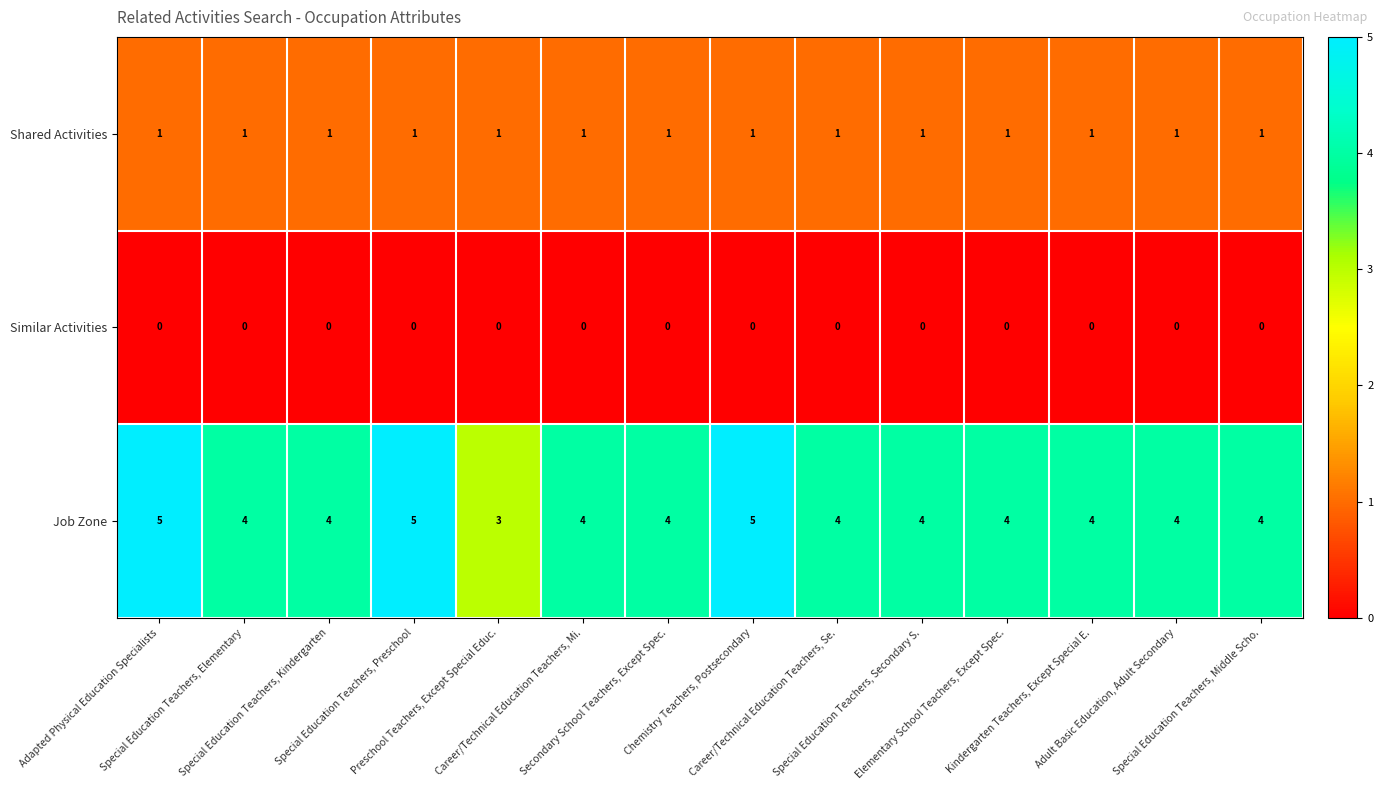

Which series has the largest range (max minus min)?

Job Zone